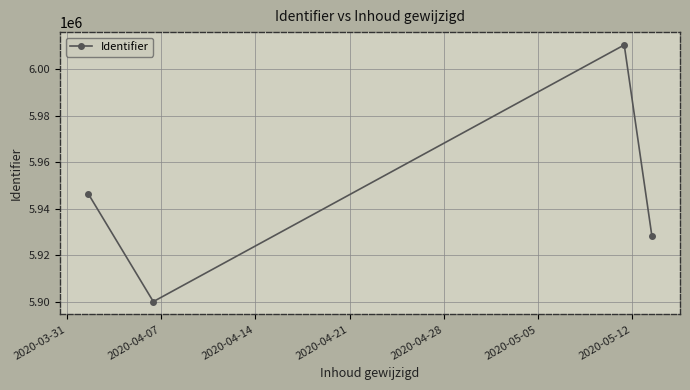

Reading right to left, transcribe all the data shown in this chart.

5928534	6010516	5900102	5946524